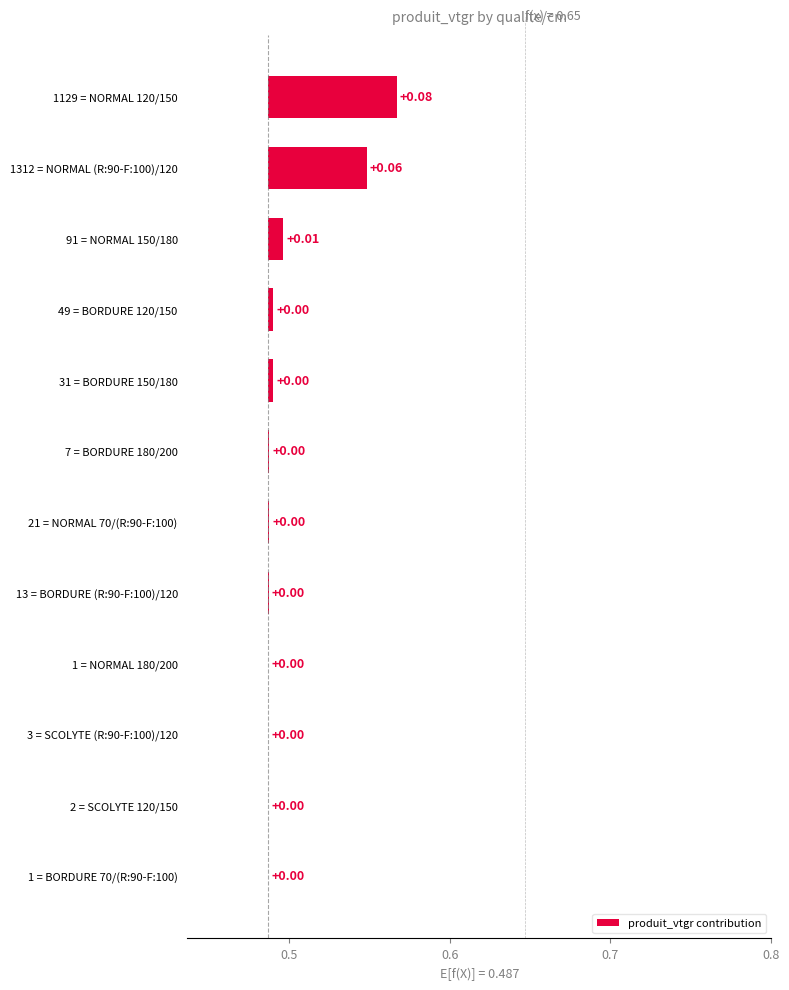

What is the difference between the second highest and minimum values?

0.1